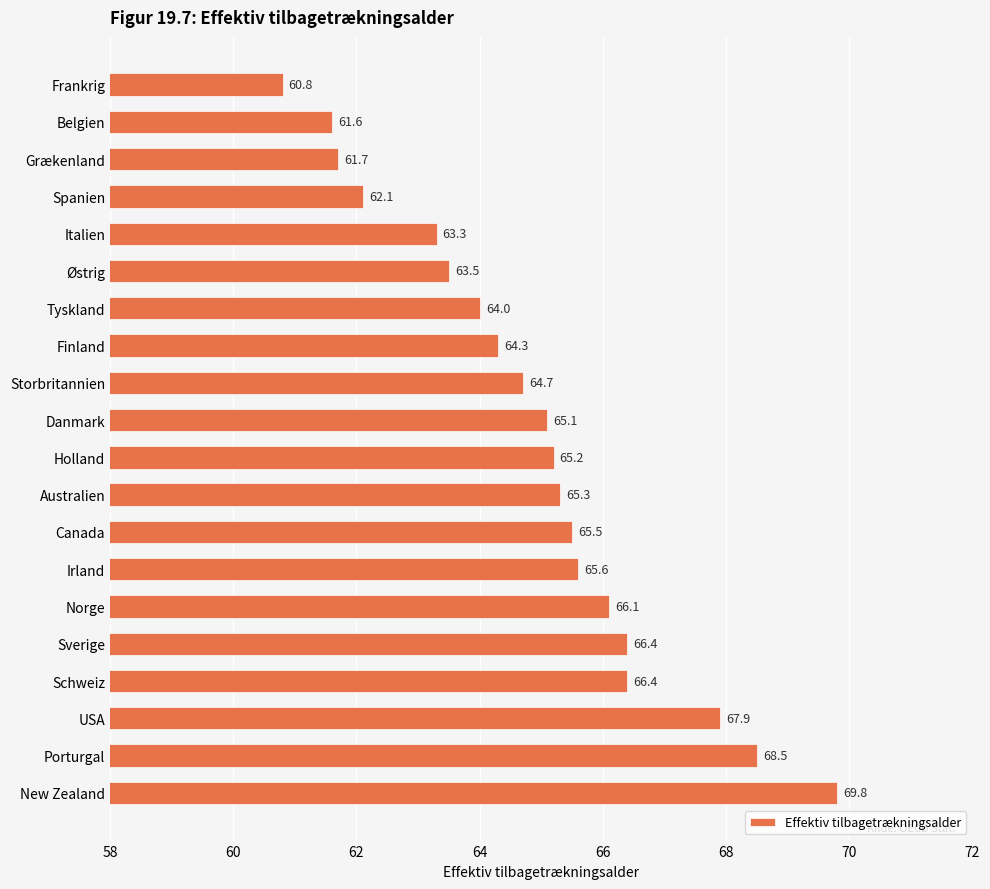

At which label is the value closest to 65?

Danmark